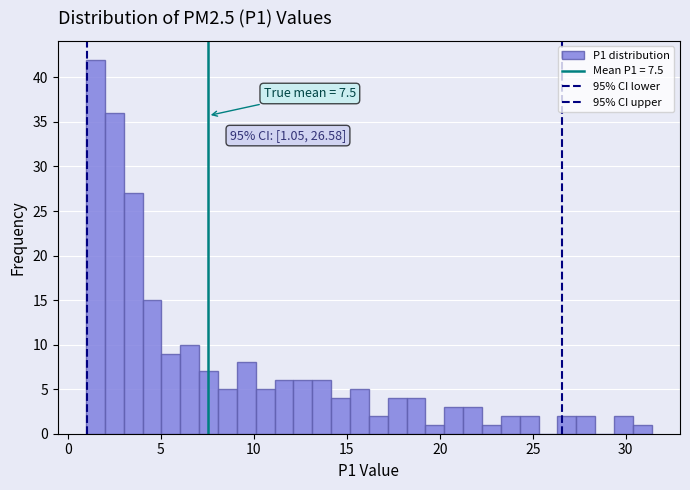

Read against the x-axis, roughly where is the centre of the tallest bar?

1.5